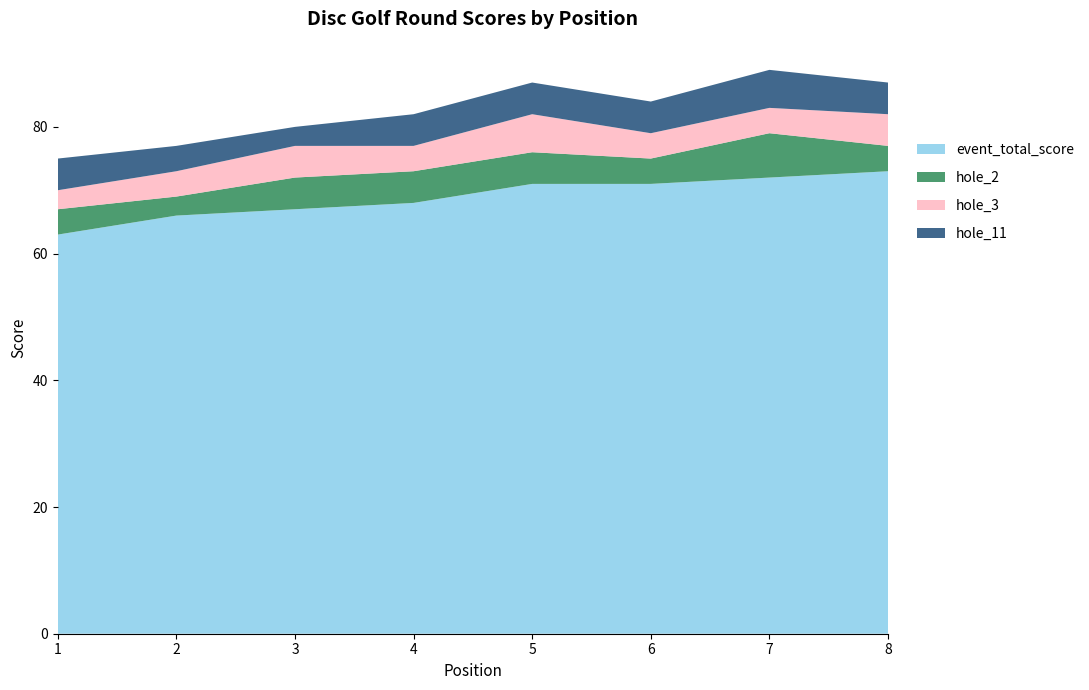

What is the total value across all series at 2?

77